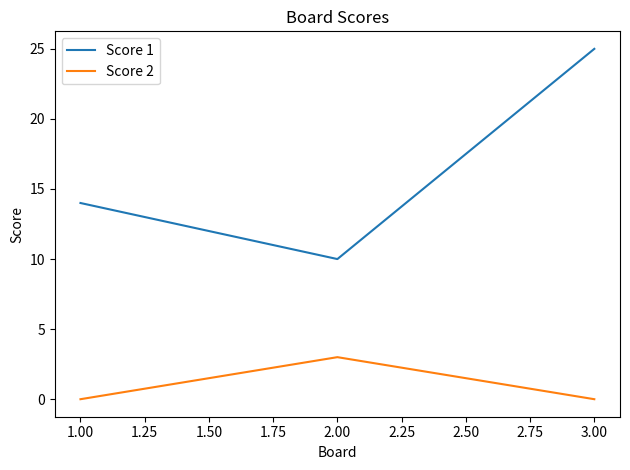

What are all the series names shown in the legend?

Score 1, Score 2